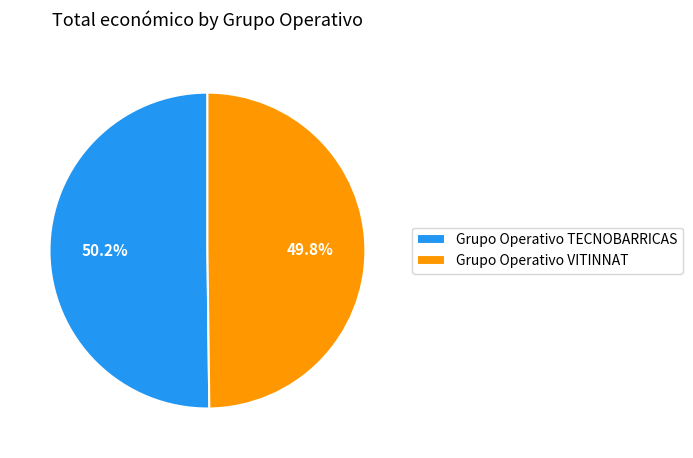

To the nearest percent, what portion does Grupo Operativo TECNOBARRICAS represent?

50%